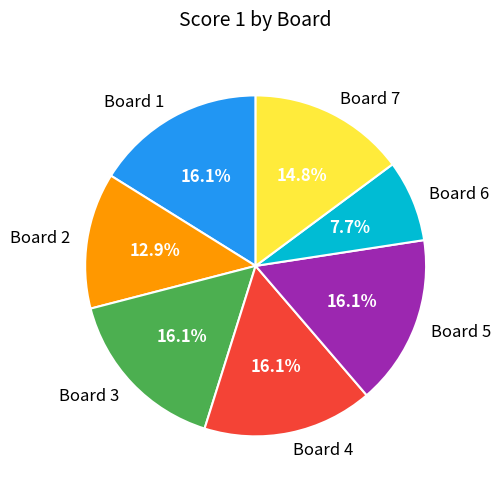

Which slice is the smallest?

Board 6